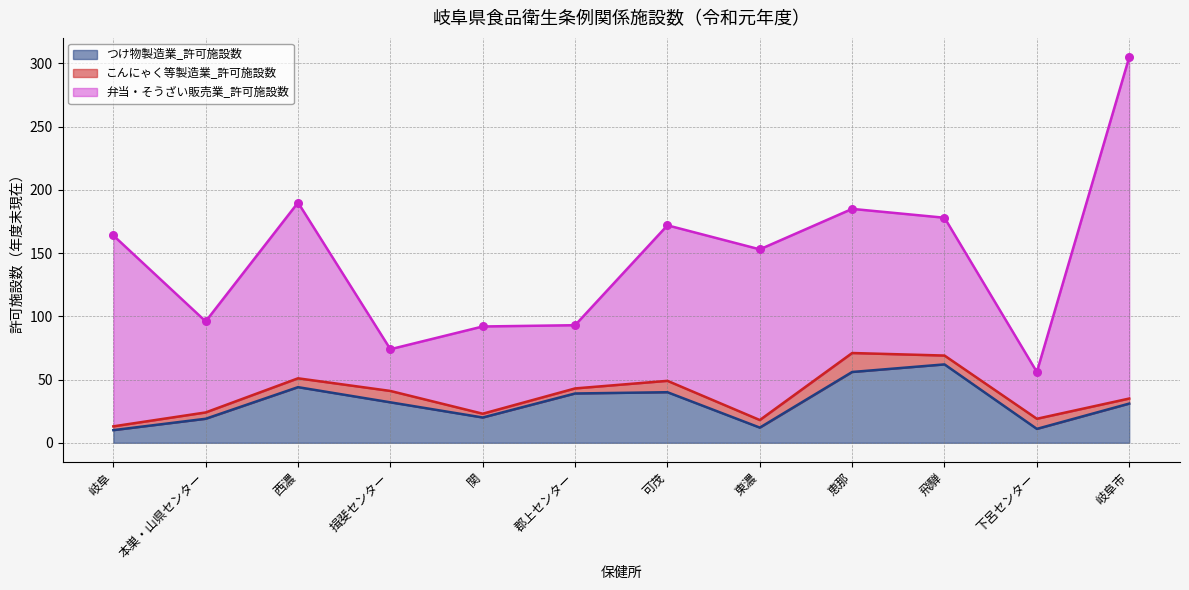

At how many categories does at least one series exceed 214?

1